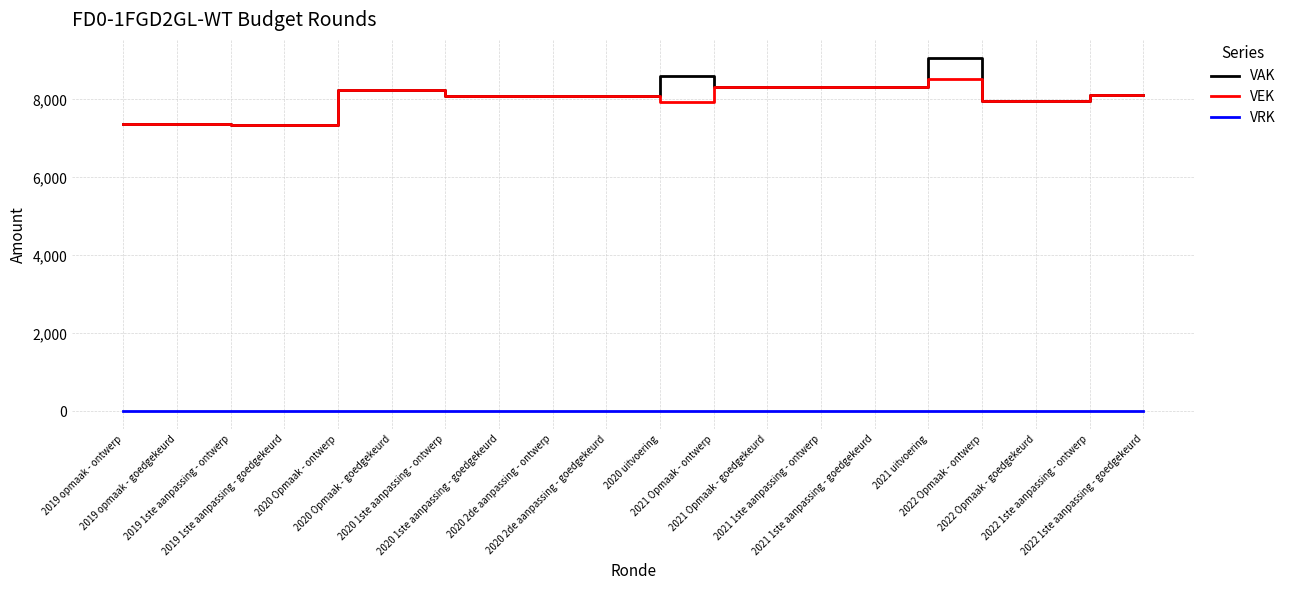

What is the sum of all VAK values?

161405